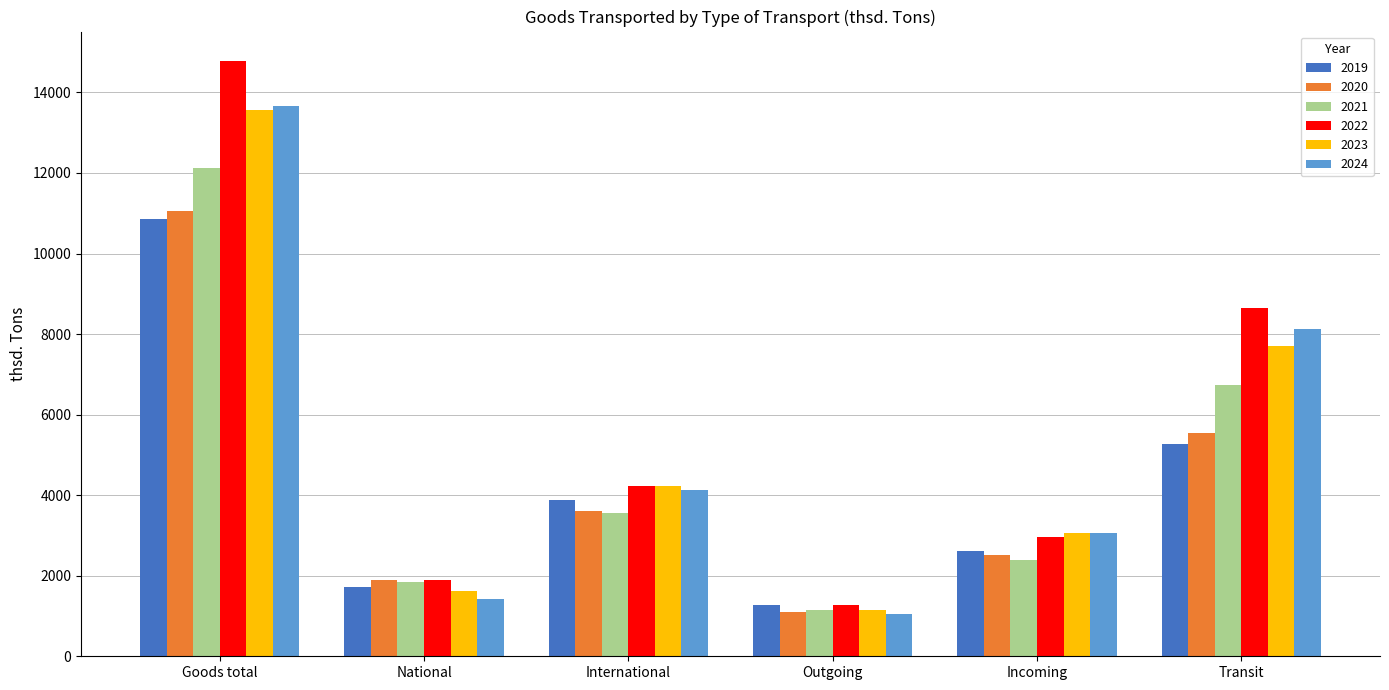

How many data points in 2023 are less than 4219?

3